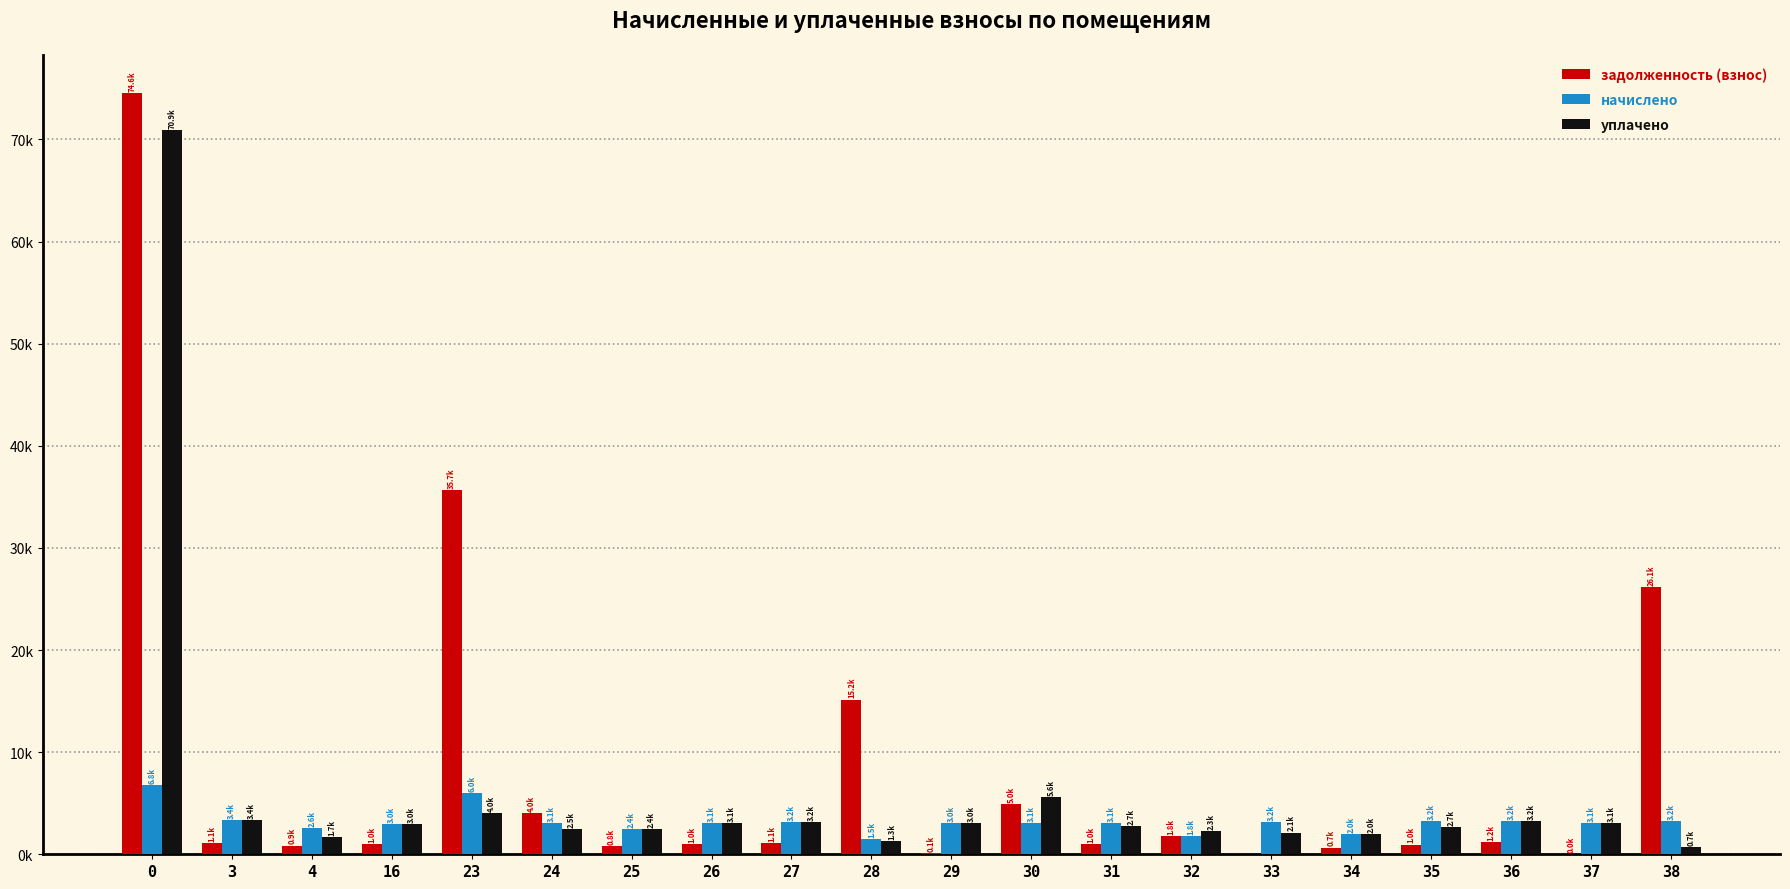

What is the difference between the maximum and second lowest values in the уплачено series?

69641.2